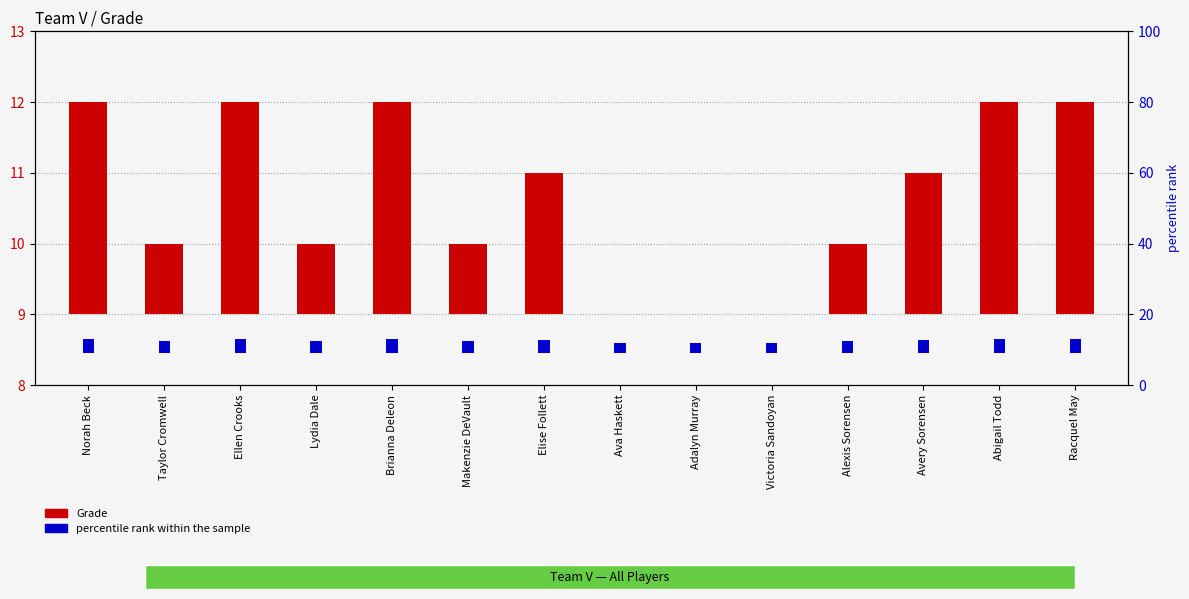

The value of Grade at Brianna Deleon is 3.0. True or false?

True